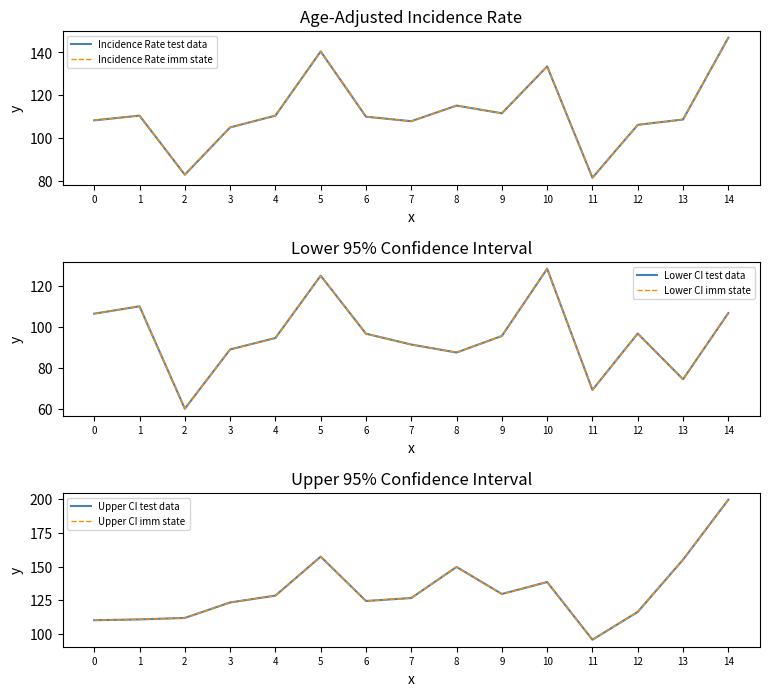

What is the difference between the Lower CI test data values at 9 and 13?

21.2